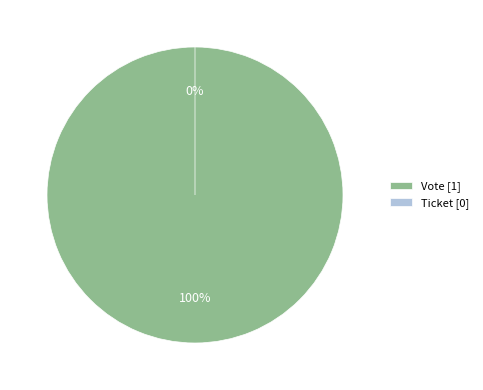

What is the change in value from Vote to Ticket?

-1